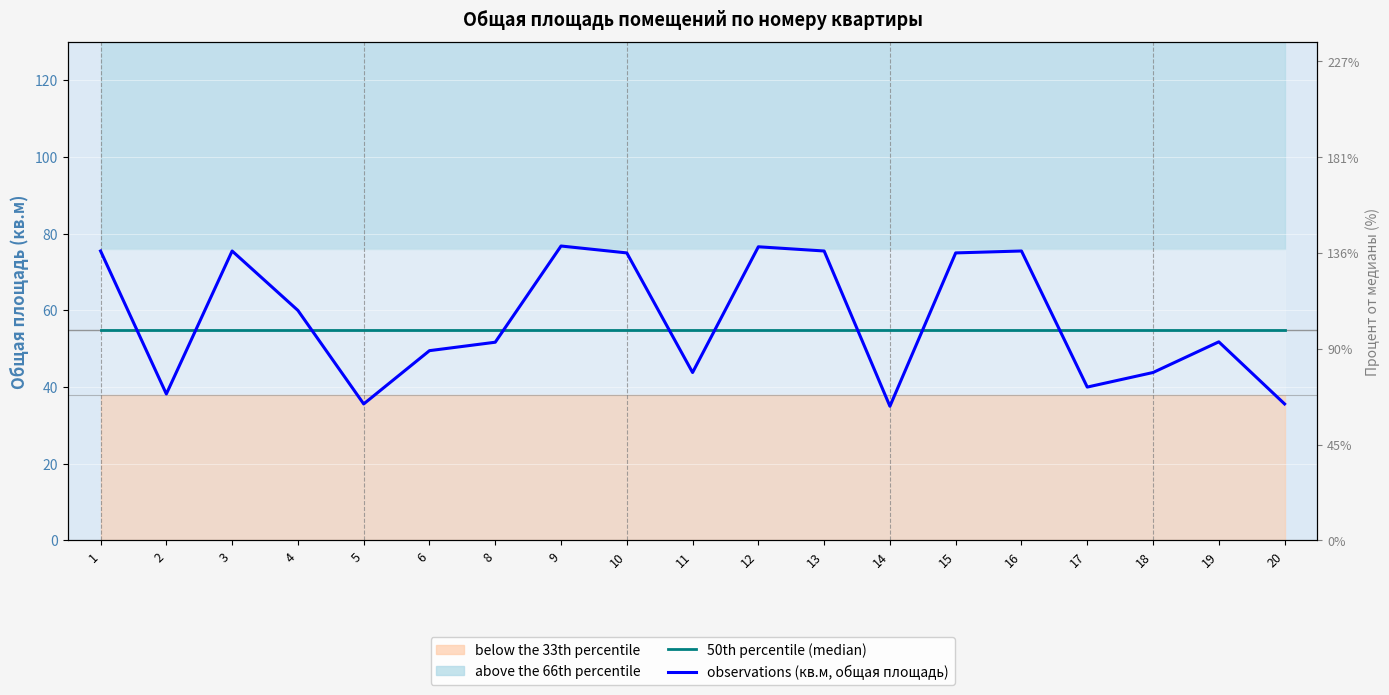

True or false: 50th percentile (median) has more than 0 points higher than both neighbors.

False